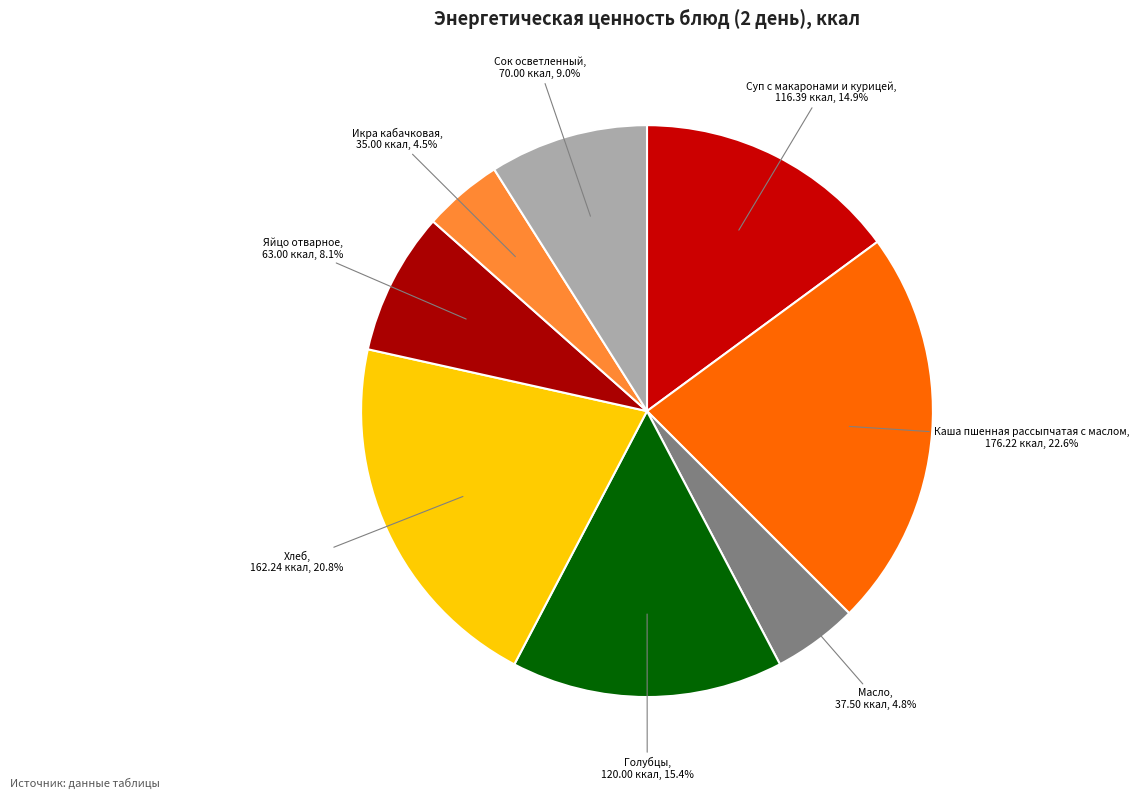

The Хлеб slice represents 21% of the pie. True or false?

True